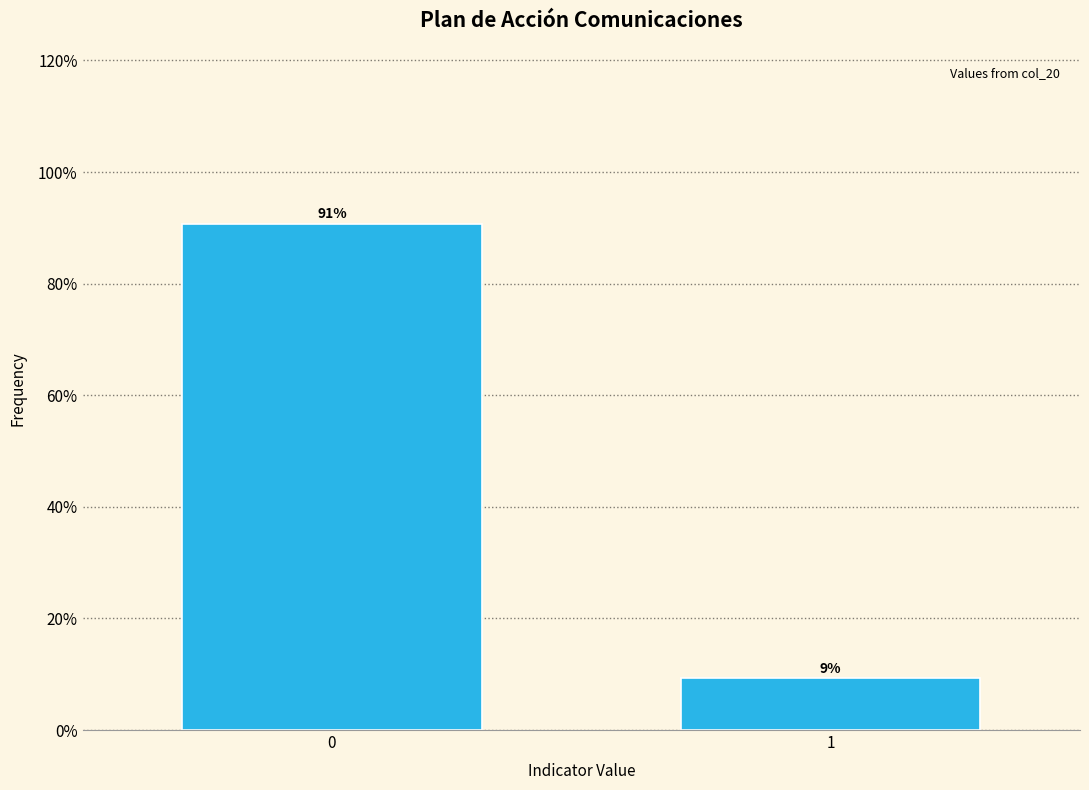

The value at 1 is 9.3. True or false?

True